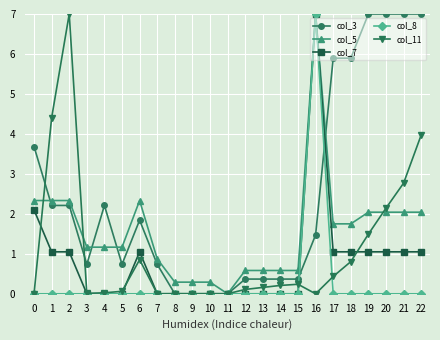

True or false: col_5 has more than 1 points higher than both neighbors.

True